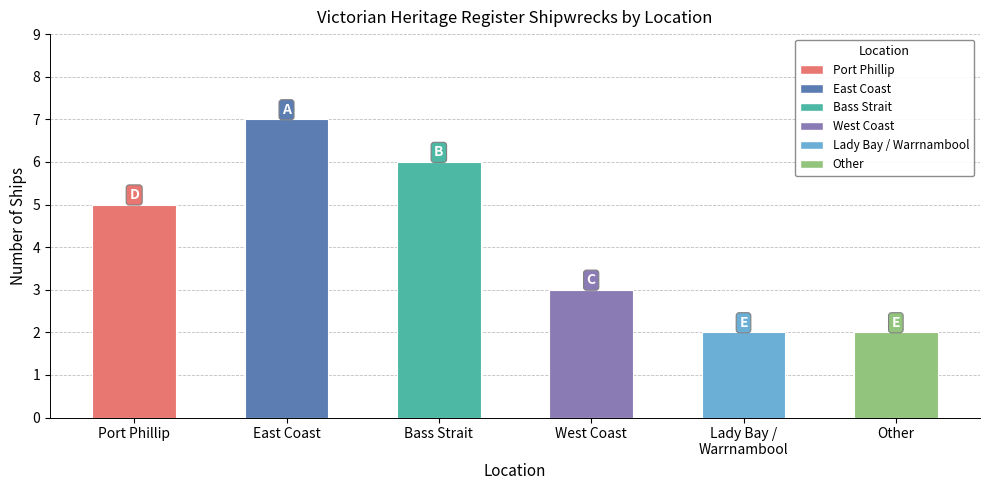

What is the sum of the values at Lady Bay /
Warrnambool and Bass Strait?

8